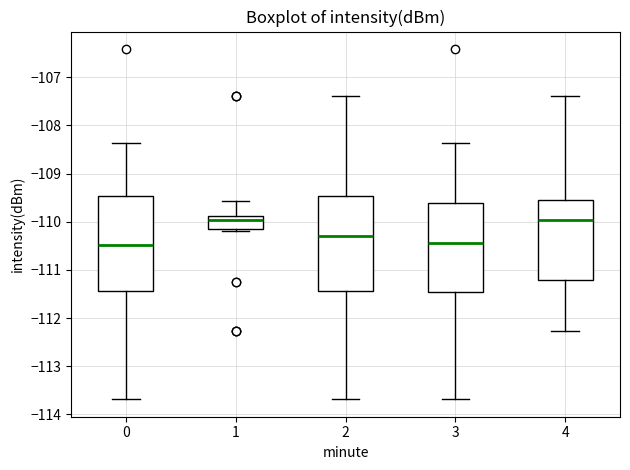

Reading left to right, transcribe this box plot: for each box, give where its median line is, the range the box spans, and where its two whiskers end, as read against the y-axis. The values are not printed on the chart, so give them approximately, as read against the axis.

0: median -110.5, box -111.4 to -109.5, whiskers -113.7 to -108.4
1: median -110.0, box -110.2 to -109.9, whiskers -110.2 (just below the box's lower edge) to -109.6
2: median -110.3, box -111.4 to -109.5, whiskers -113.7 to -107.4
3: median -110.4, box -111.5 to -109.6, whiskers -113.7 to -108.4
4: median -110.0, box -111.2 to -109.6, whiskers -112.3 to -107.4